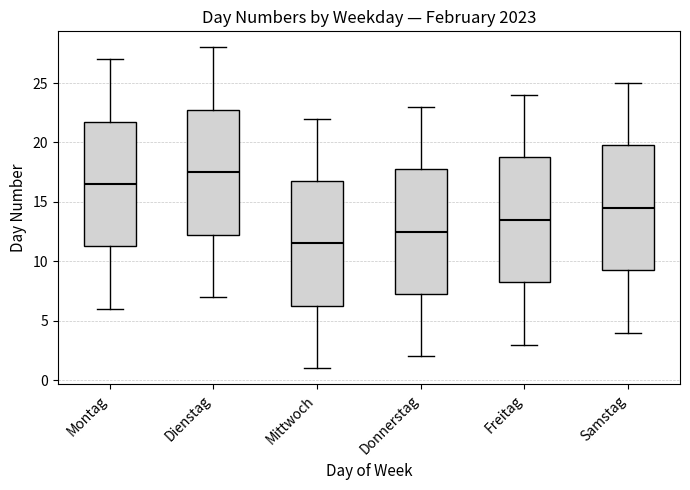

Reading left to right, read every box against the y-axis: the position of its median line, the range the box covers, and the ends of its whiskers. The values are not printed on the chart, so give them approximately, as read against the axis.

Montag: median 16.5, box 11.5 to 22.0, whiskers 6.0 to 27.0
Dienstag: median 17.5, box 12.5 to 23.0, whiskers 7.0 to 28.0
Mittwoch: median 11.5, box 6.5 to 17.0, whiskers 1.0 to 22.0
Donnerstag: median 12.5, box 7.5 to 18.0, whiskers 2.0 to 23.0
Freitag: median 13.5, box 8.5 to 19.0, whiskers 3.0 to 24.0
Samstag: median 14.5, box 9.5 to 20.0, whiskers 4.0 to 25.0